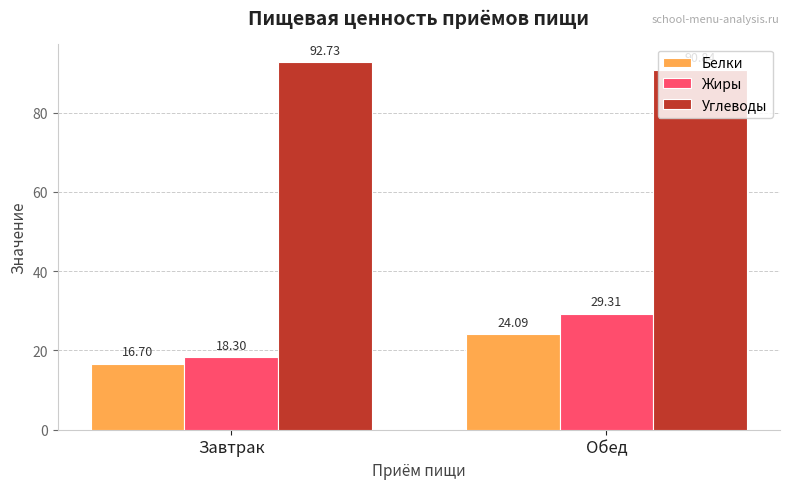

How many series are shown in this chart?

3